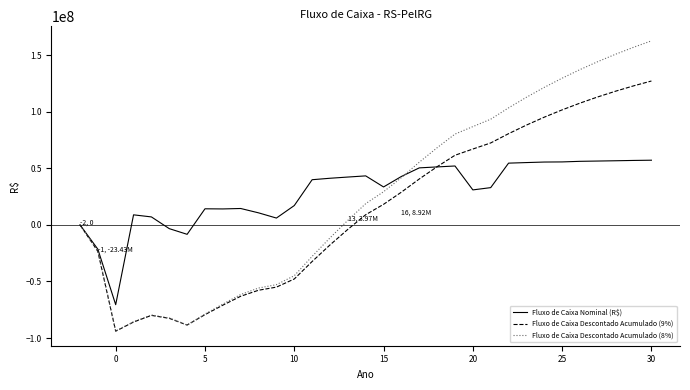

True or false: Fluxo de Caixa Descontado Acumulado (9%) has more than 0 interior local peaks.

True